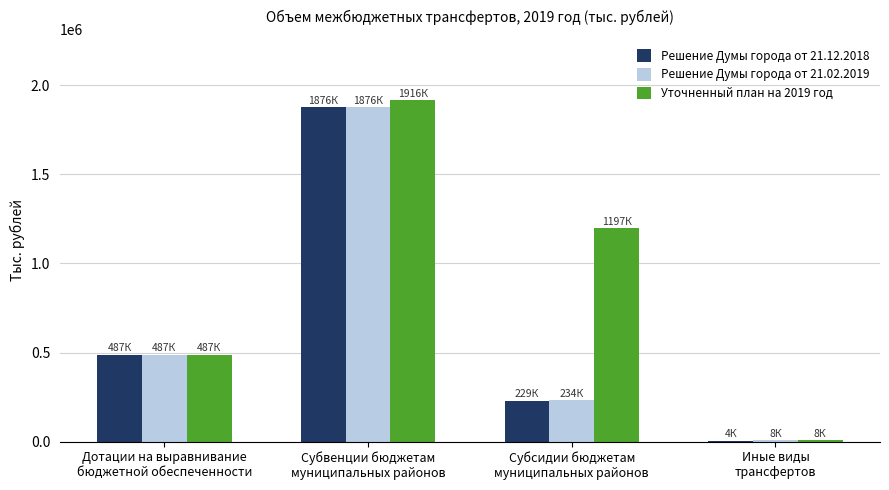

Reading right to left, list all the values displayed in this chart.

Решение Думы города от 21.12.2018: 4213.4	229014.6	1875881.8	487147.8
Решение Думы города от 21.02.2019: 7774.5	233547.9	1876249.1	487147.8
Уточненный план на 2019 год: 7947.5	1197331.7	1915865.9	487147.8